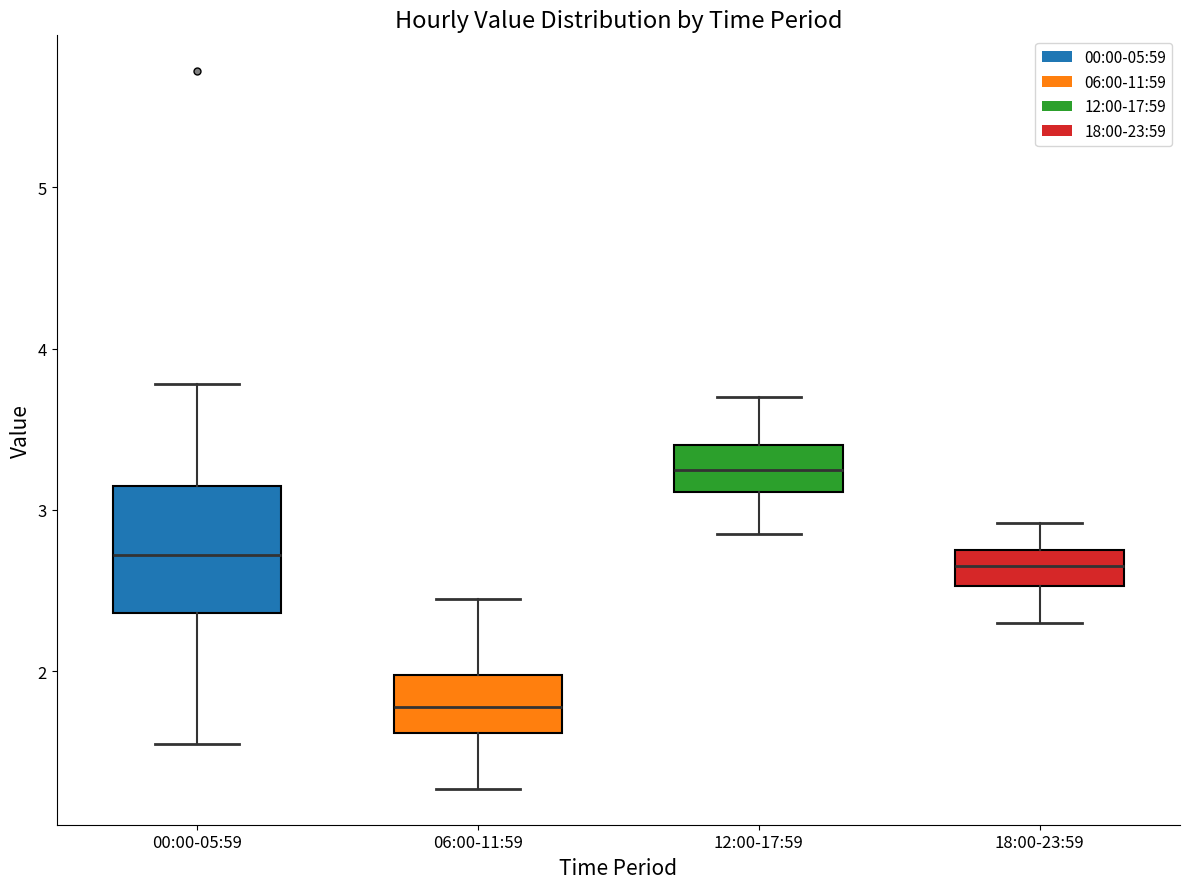

Which box's median line is the lowest?

06:00-11:59